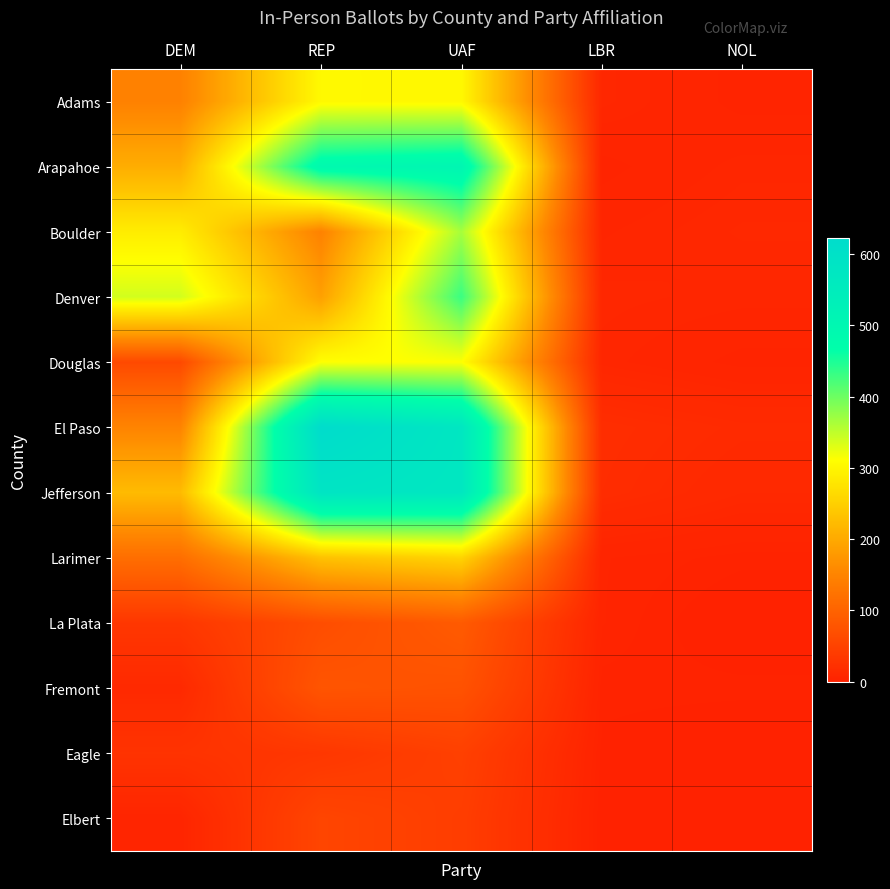

Between DEM and UAF, which is larger?

UAF